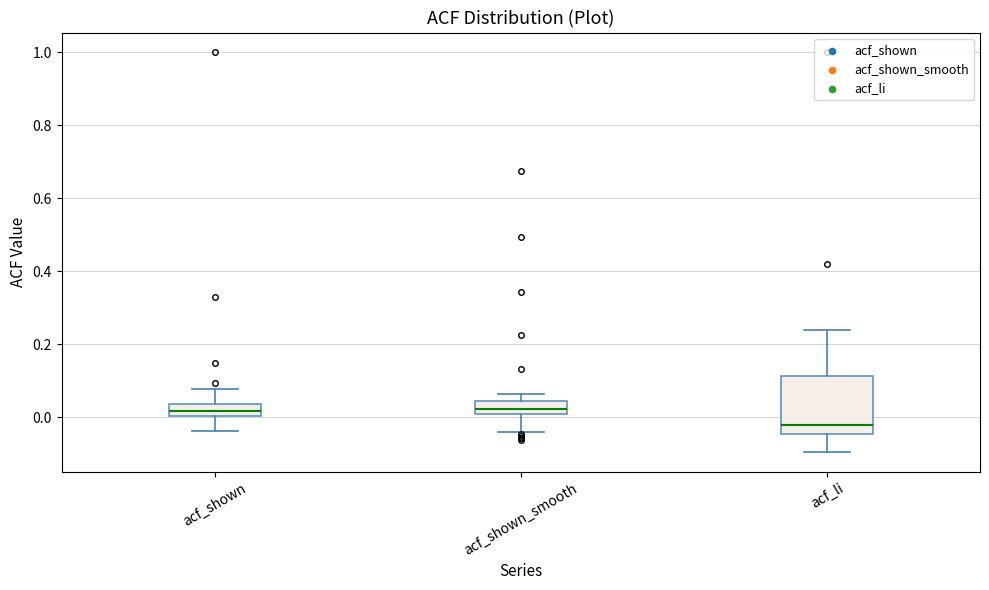

Reading left to right, transcribe this box plot: for each box, give where its median line is, the range the box spans, and where its two whiskers end, as read against the y-axis. The values are not printed on the chart, so give them approximately, as read against the axis.

acf_shown: median 0.02, box 0.00 to 0.04, whiskers -0.04 to 0.08
acf_shown_smooth: median 0.02, box 0.00 to 0.04, whiskers -0.04 to 0.06
acf_li: median -0.02, box -0.04 to 0.12, whiskers -0.10 to 0.24